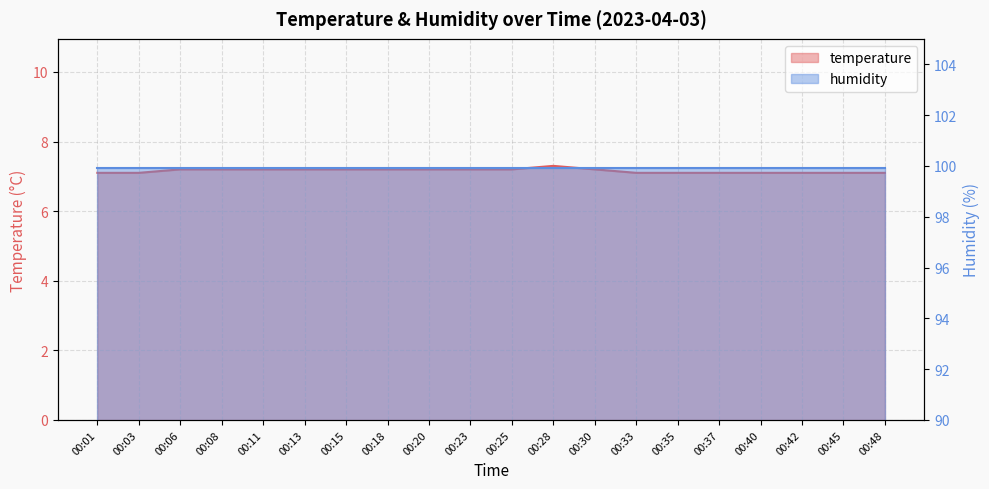

Count the values in the range 7 to 8.

20